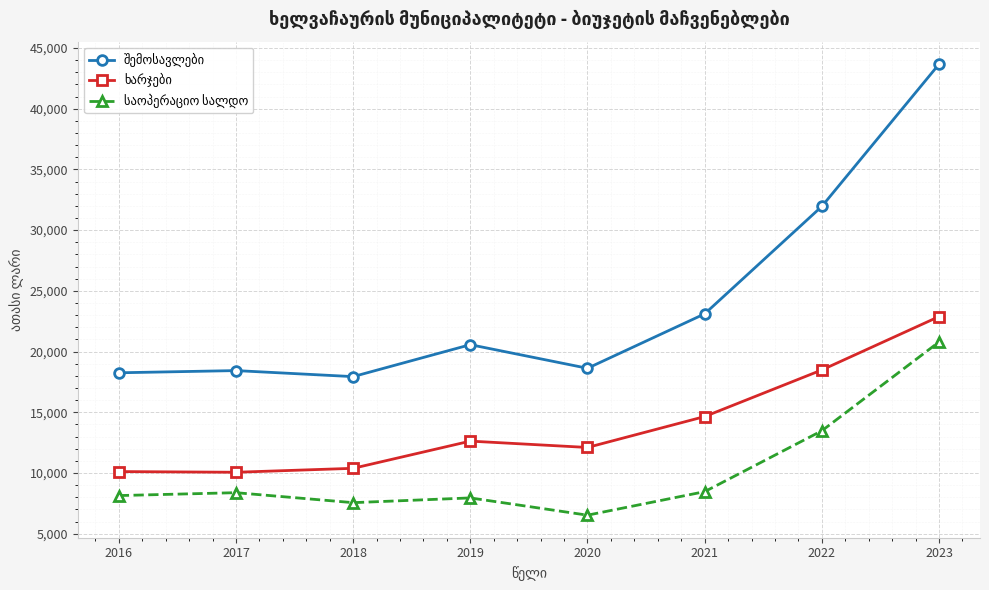

What is the spread (max minus min) of values at 2017?

10056.2